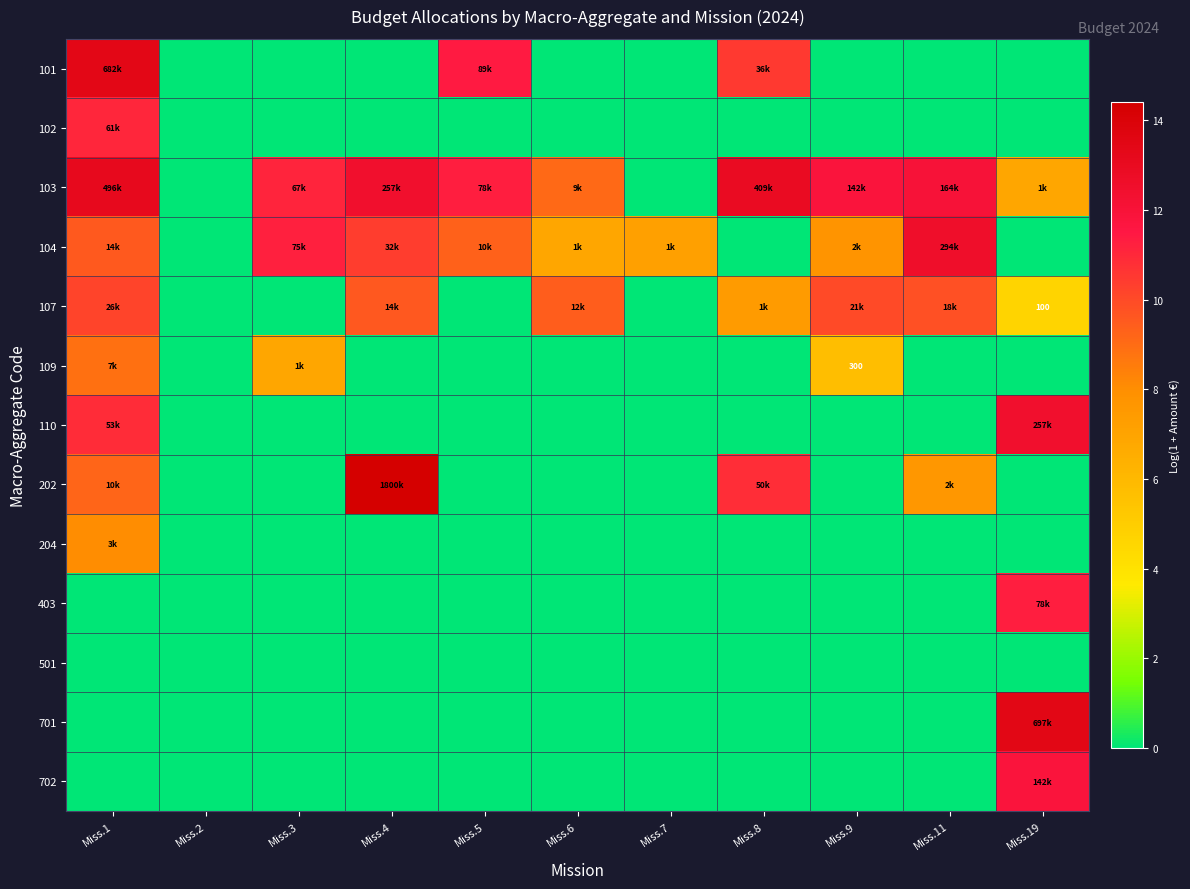

Which category has the highest value in the 204 series?

Miss.1